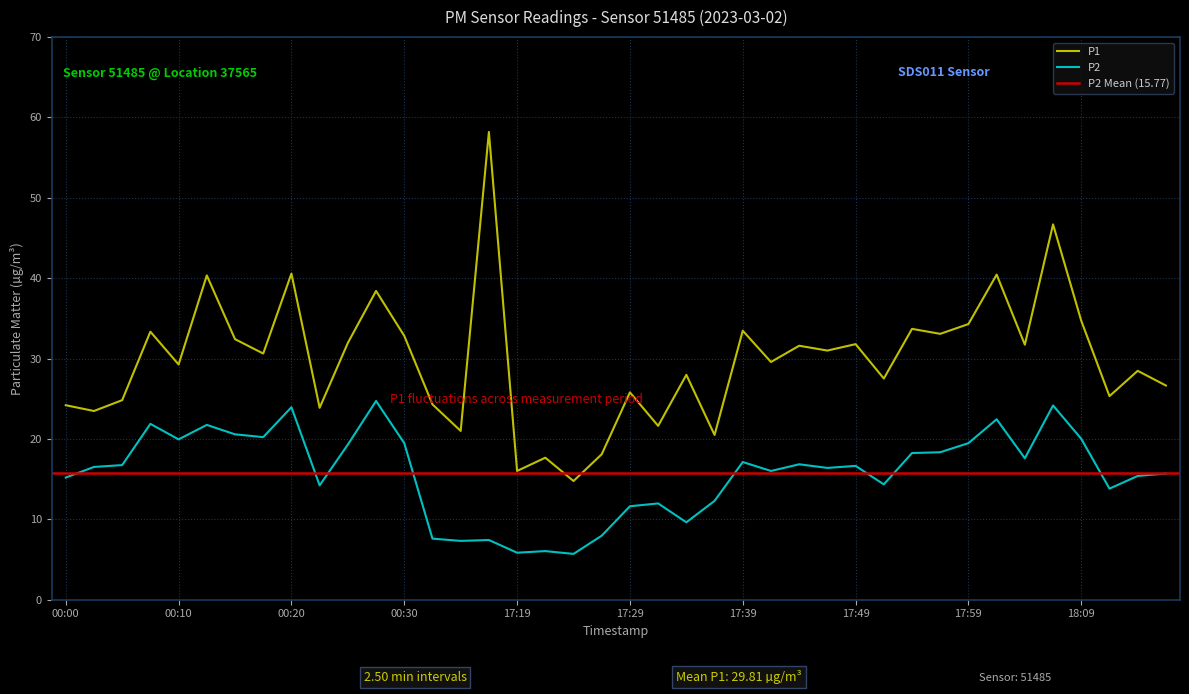

At how many categories does at least one series exceed 6?

40